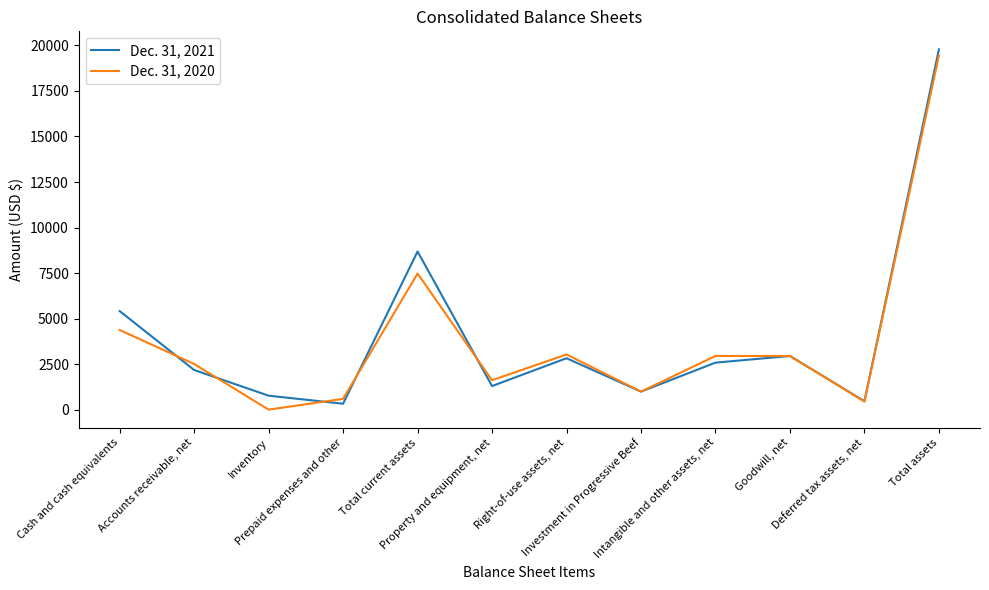

List the series in order of their overall mean, highest first.

Dec. 31, 2021, Dec. 31, 2020